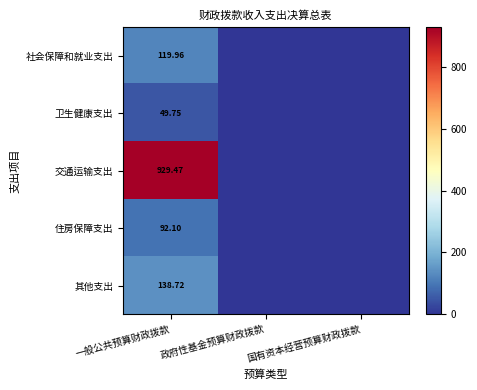

Is it true that 社会保障和就业支出 equals -63.8 at 国有资本经营预算财政拨款?

False